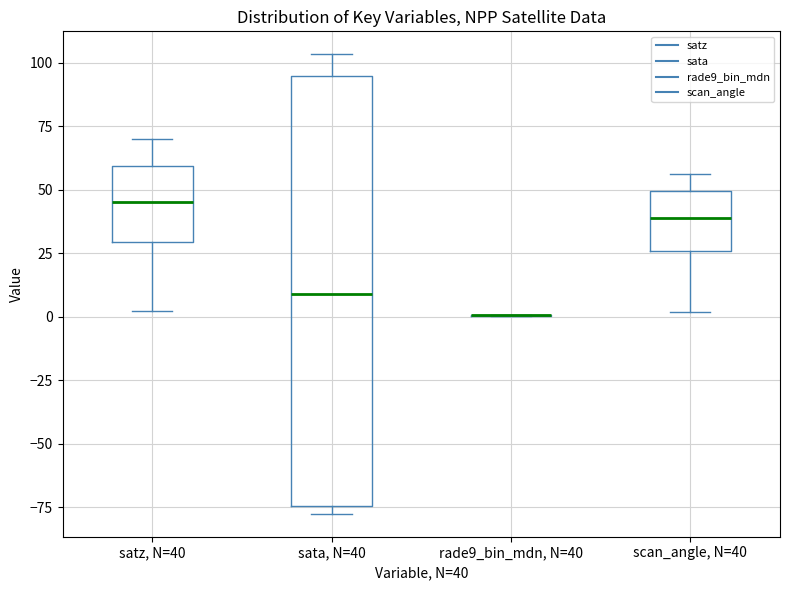

Where does the upper whisker of the box for scan_angle, N=40 end on the y-axis? The values are not printed on the chart, so give them approximately, as read against the axis.

55